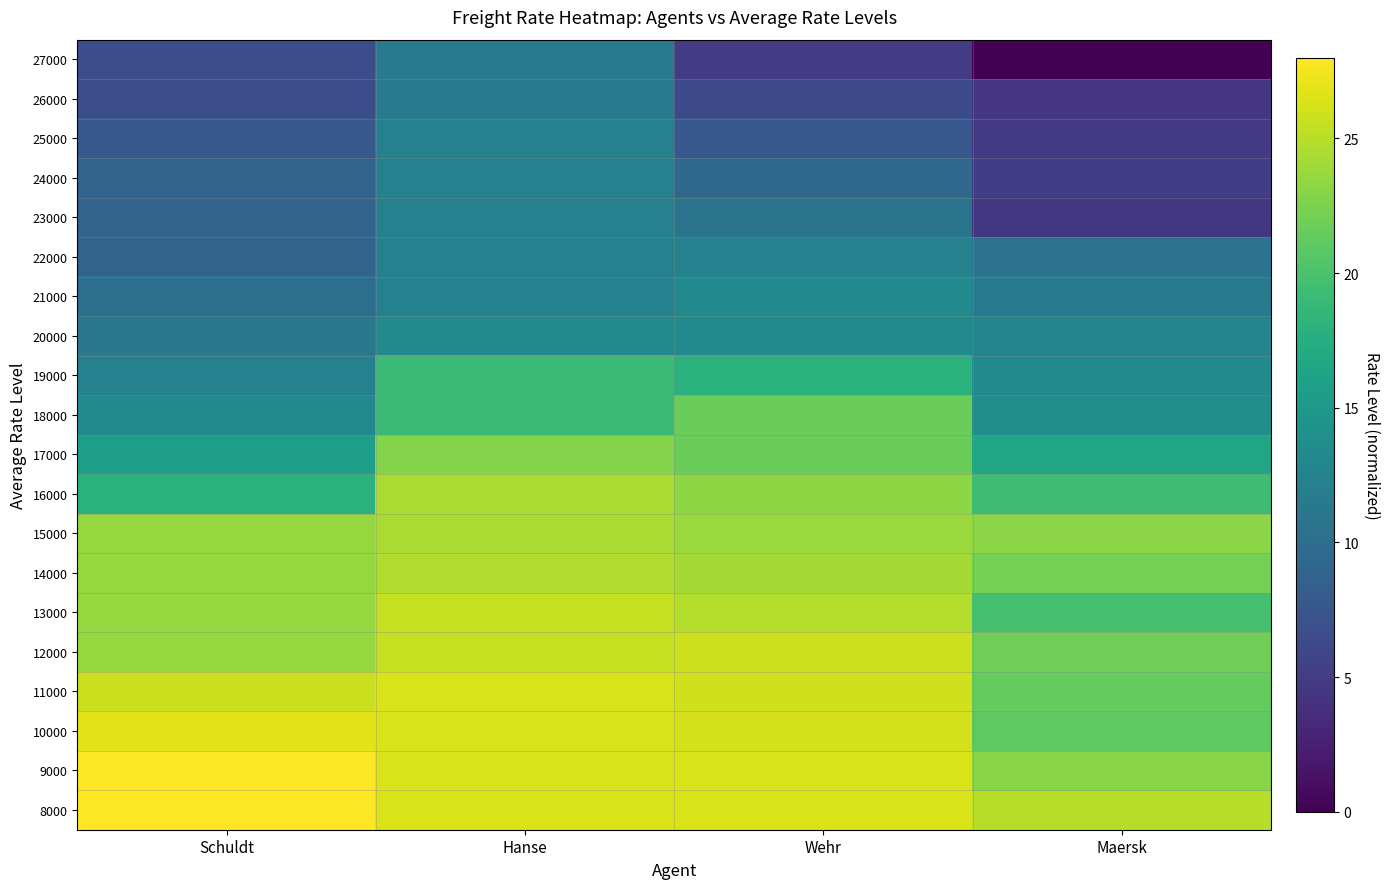

The value of 21000 at Wehr is 22.6. True or false?

False